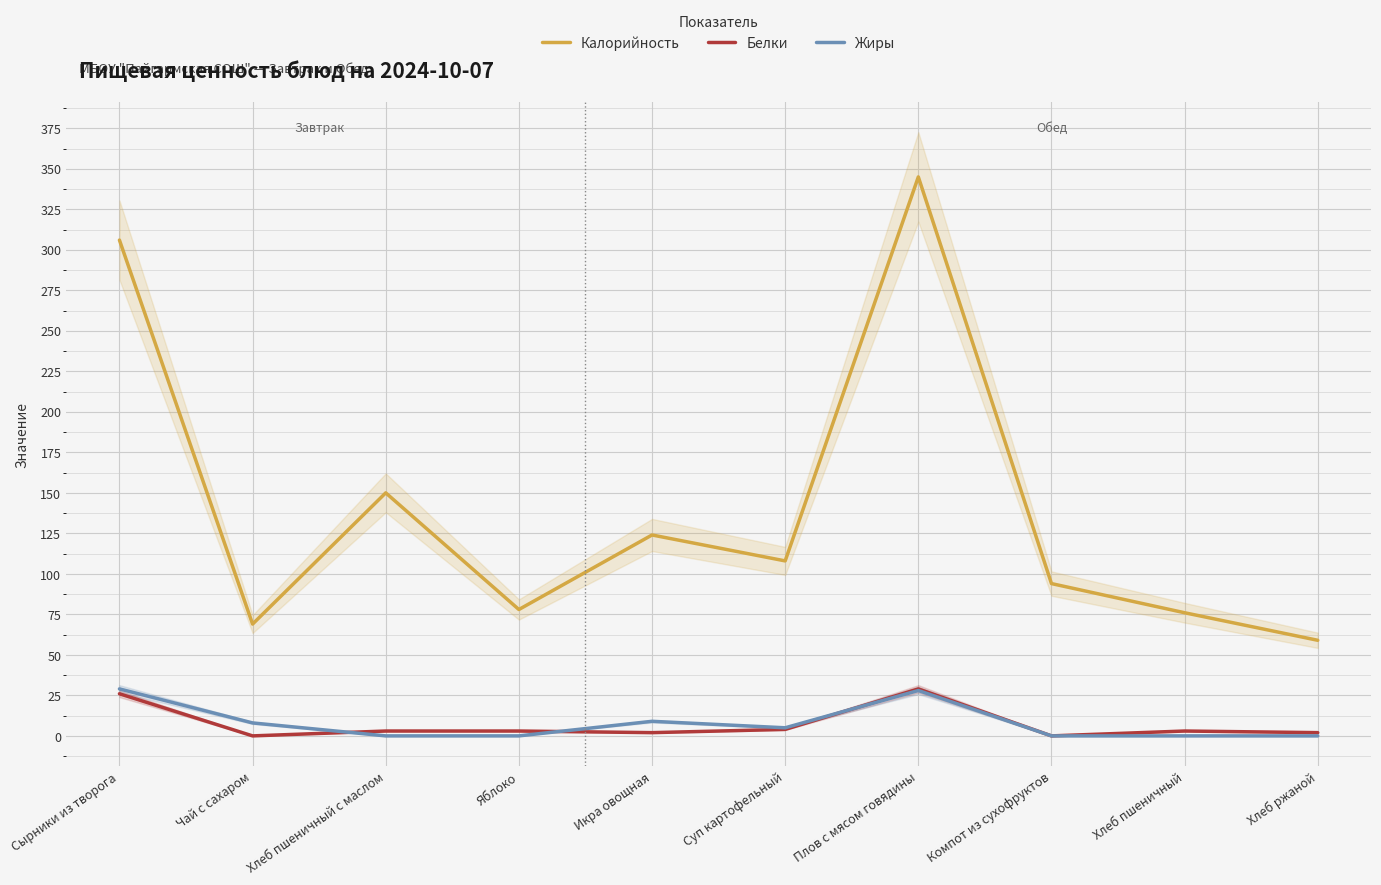

Is the value of Калорийность at Хлеб ржаной greater than the value of Белки at Чай с сахаром?

Yes